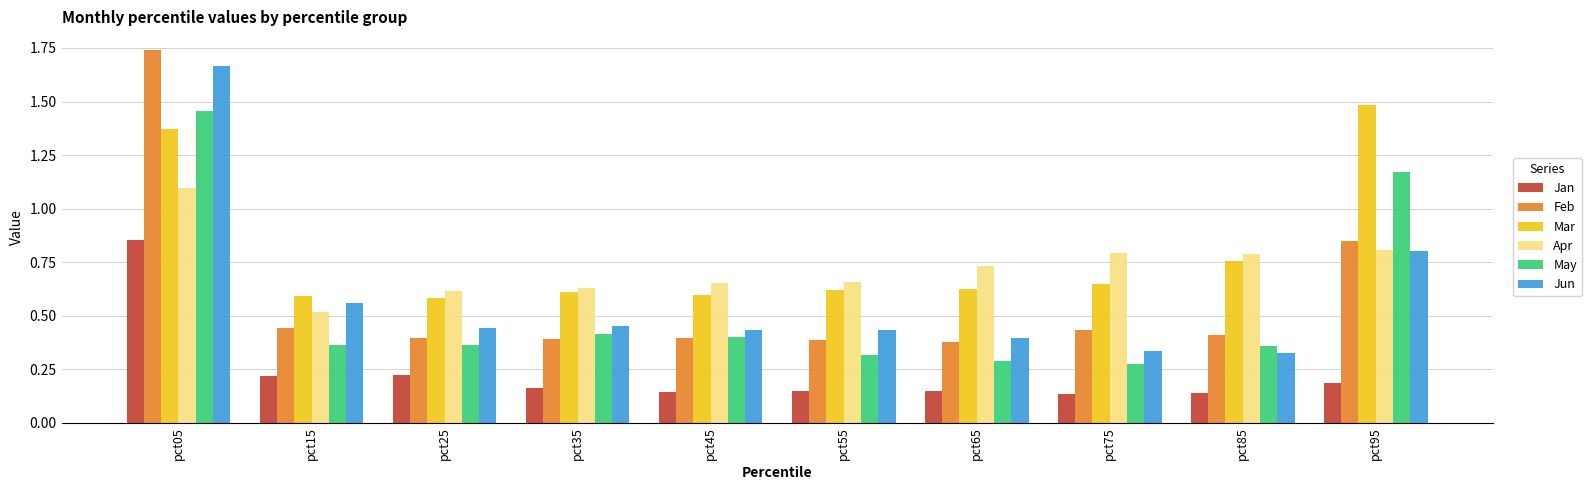

Is the value of May at pct45 greater than the value of Mar at pct65?

No